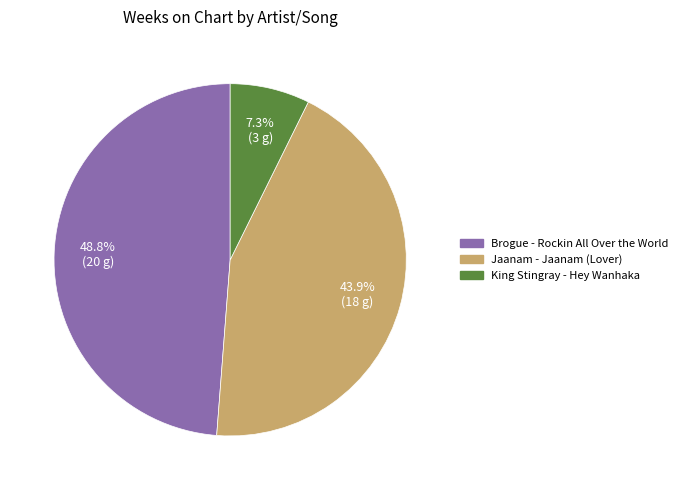

True or false: Jaanam - Jaanam (Lover) accounts for 39% of the total.

False